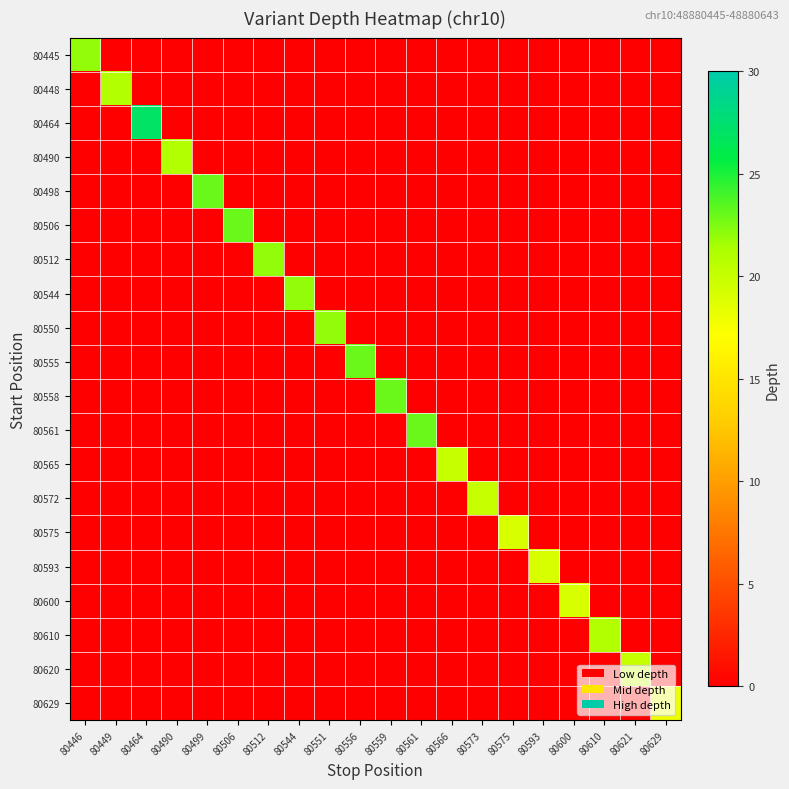

Which series changed the most between 80446 and 80629?

row_0